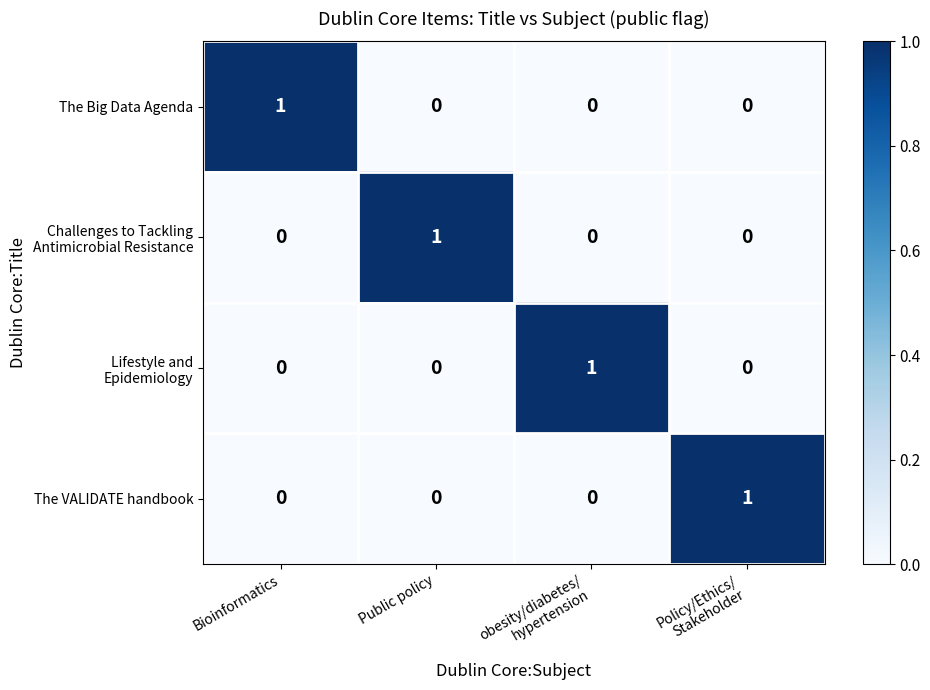

True or false: The Big Data Agenda has a value of 2 at Bioinformatics.

False